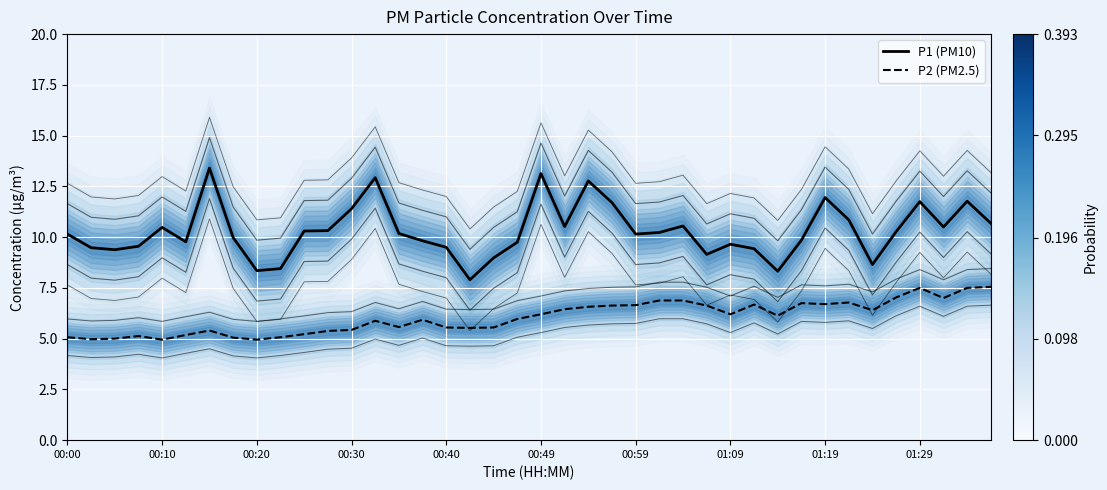

How many data points in P1 (PM10) are less than 10?

18